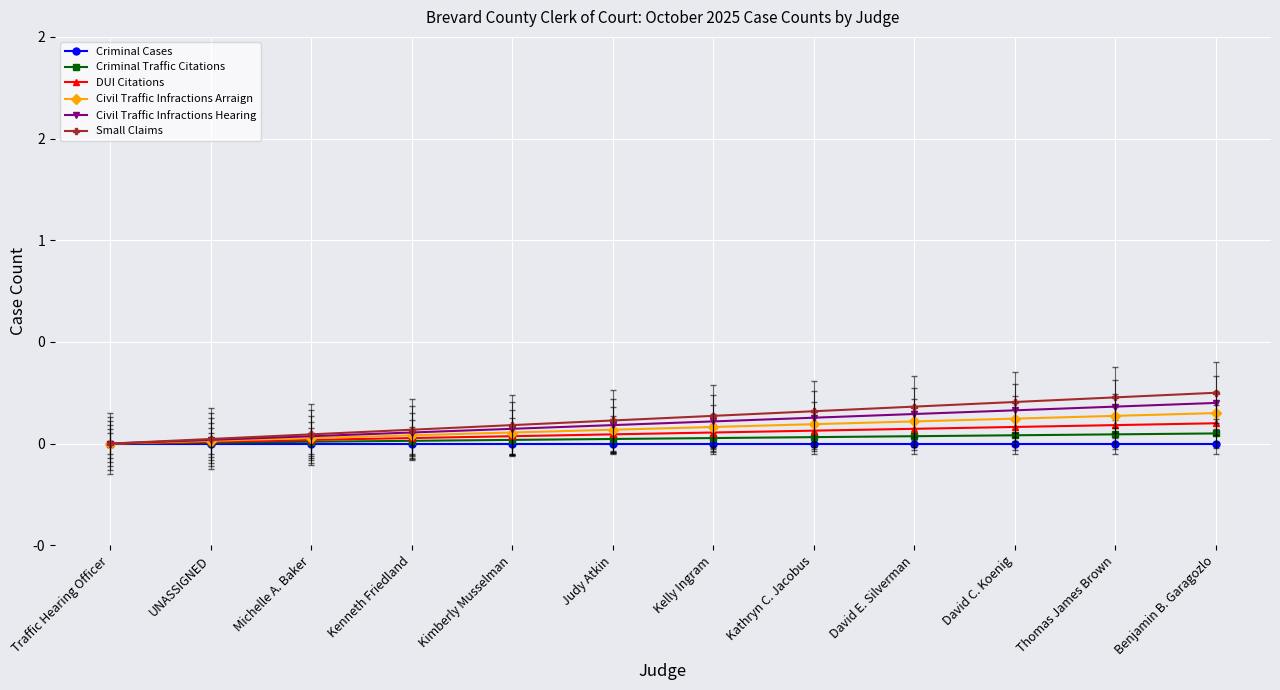

Reading right to left, list all the values displayed in this chart.

Criminal Cases: Benjamin B. Garagozlo=0.0	Thomas James Brown=0.0	David C. Koenig=0.0	David E. Silverman=0.0	Kathryn C. Jacobus=0.0	Kelly Ingram=0.0	Judy Atkin=0.0	Kimberly Musselman=0.0	Kenneth Friedland=0.0	Michelle A. Baker=0.0	UNASSIGNED=0.0	Traffic Hearing Officer=0.0
Criminal Traffic Citations: Benjamin B. Garagozlo=0.1	Thomas James Brown=0.0	David C. Koenig=0.0	David E. Silverman=0.0	Kathryn C. Jacobus=0.0	Kelly Ingram=0.0	Judy Atkin=0.0	Kimberly Musselman=0.0	Kenneth Friedland=0.0	Michelle A. Baker=0.0	UNASSIGNED=0.0	Traffic Hearing Officer=0.0
DUI Citations: Benjamin B. Garagozlo=0.1	Thomas James Brown=0.1	David C. Koenig=0.1	David E. Silverman=0.1	Kathryn C. Jacobus=0.1	Kelly Ingram=0.1	Judy Atkin=0.0	Kimberly Musselman=0.0	Kenneth Friedland=0.0	Michelle A. Baker=0.0	UNASSIGNED=0.0	Traffic Hearing Officer=0.0
Civil Traffic Infractions Arraign: Benjamin B. Garagozlo=0.2	Thomas James Brown=0.1	David C. Koenig=0.1	David E. Silverman=0.1	Kathryn C. Jacobus=0.1	Kelly Ingram=0.1	Judy Atkin=0.1	Kimberly Musselman=0.1	Kenneth Friedland=0.0	Michelle A. Baker=0.0	UNASSIGNED=0.0	Traffic Hearing Officer=0.0
Civil Traffic Infractions Hearing: Benjamin B. Garagozlo=0.2	Thomas James Brown=0.2	David C. Koenig=0.2	David E. Silverman=0.1	Kathryn C. Jacobus=0.1	Kelly Ingram=0.1	Judy Atkin=0.1	Kimberly Musselman=0.1	Kenneth Friedland=0.1	Michelle A. Baker=0.0	UNASSIGNED=0.0	Traffic Hearing Officer=0.0
Small Claims: Benjamin B. Garagozlo=0.2	Thomas James Brown=0.2	David C. Koenig=0.2	David E. Silverman=0.2	Kathryn C. Jacobus=0.2	Kelly Ingram=0.1	Judy Atkin=0.1	Kimberly Musselman=0.1	Kenneth Friedland=0.1	Michelle A. Baker=0.0	UNASSIGNED=0.0	Traffic Hearing Officer=0.0